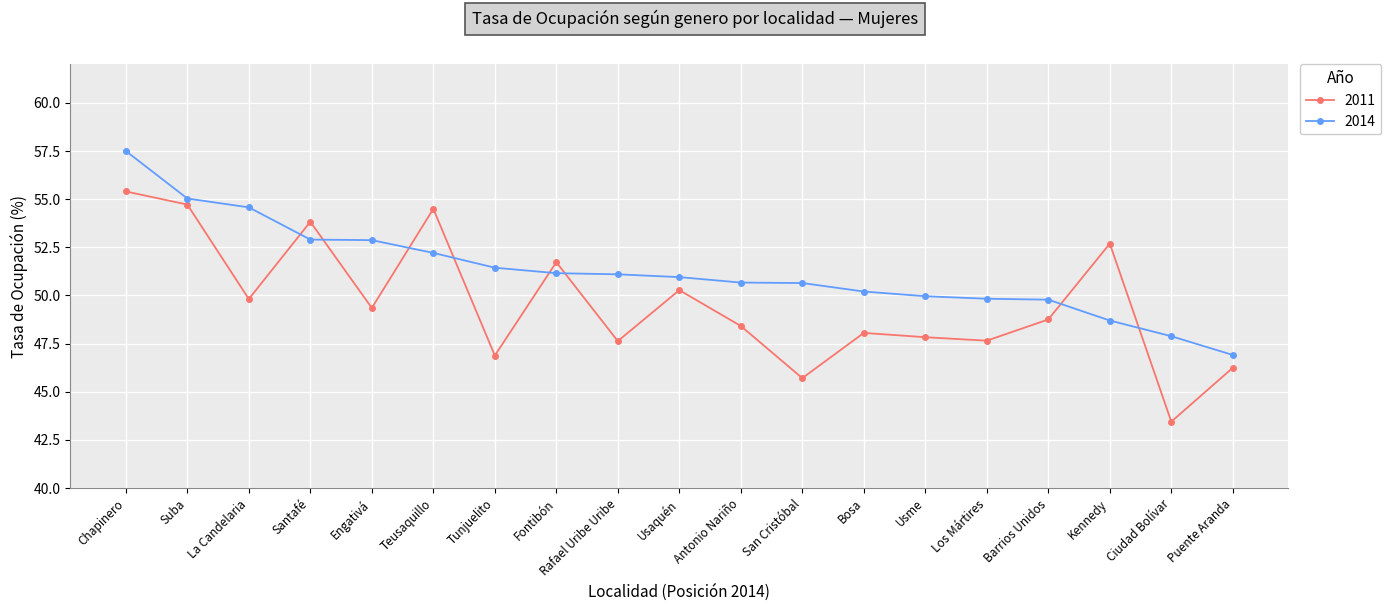

The value of 2011 at Santafé is 13.1. True or false?

False